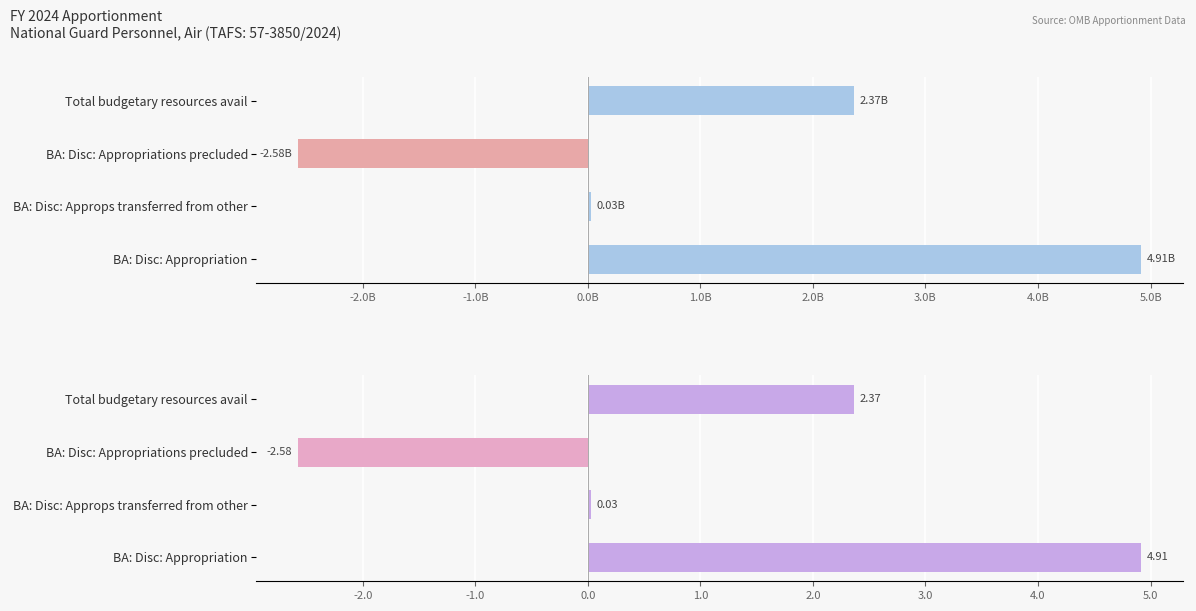

What is the smallest value displayed?

-2577642035.0